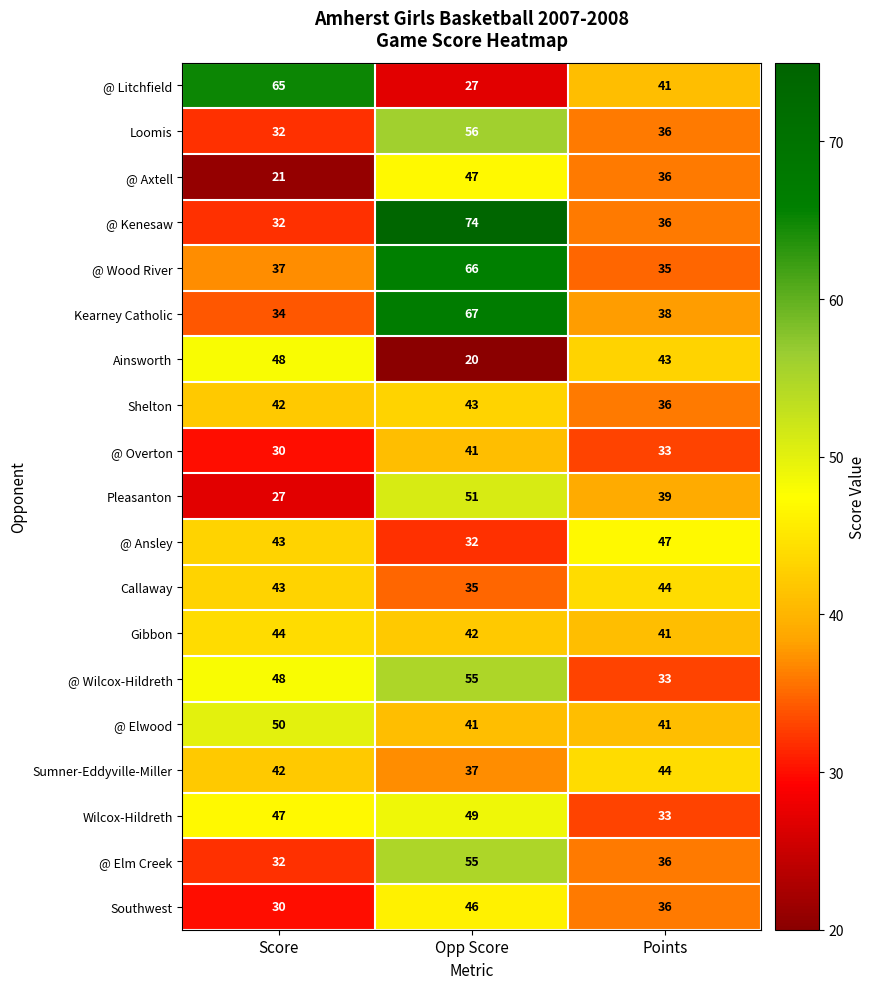

The Gibbon series shows 44 at Score. True or false?

True